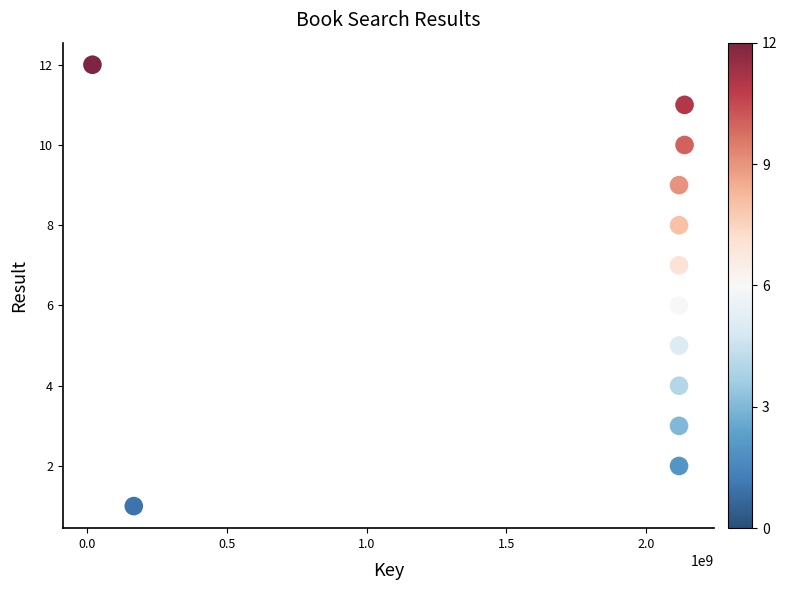

What is the range of X values (max minus min)?

2118105536